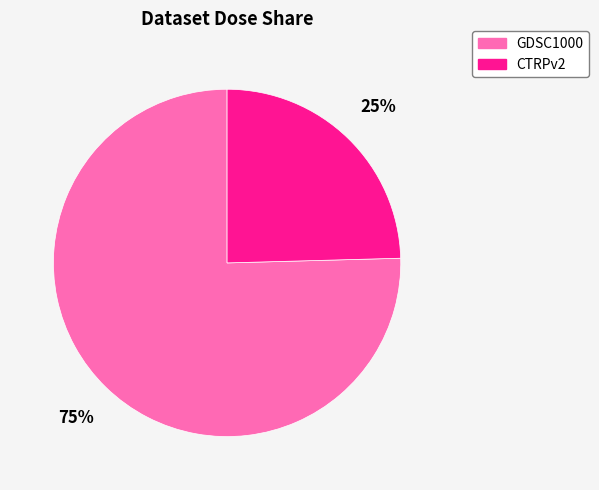

Which slice is the largest?

GDSC1000